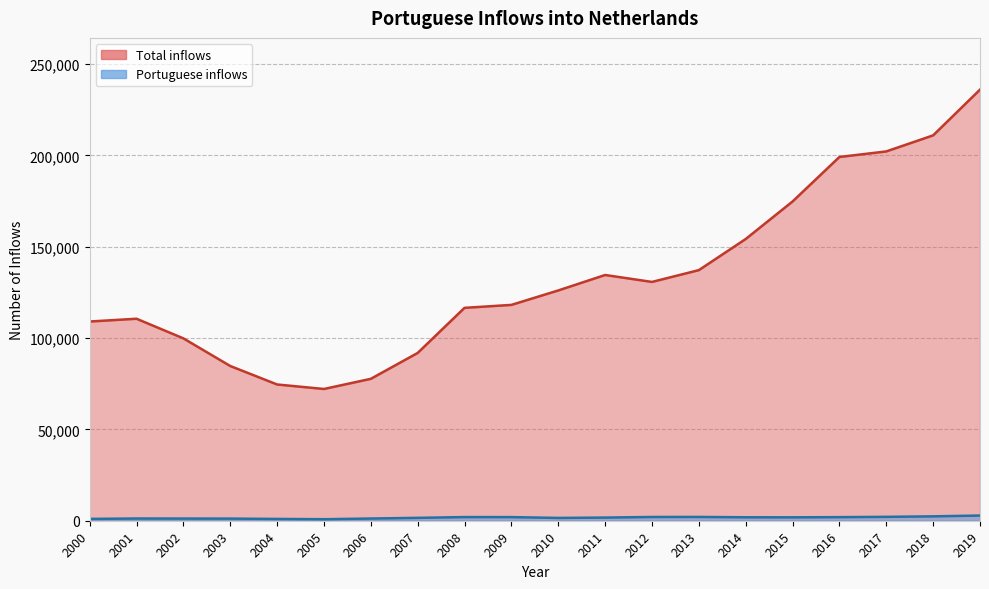

Does the chart have visible grid lines?

Yes